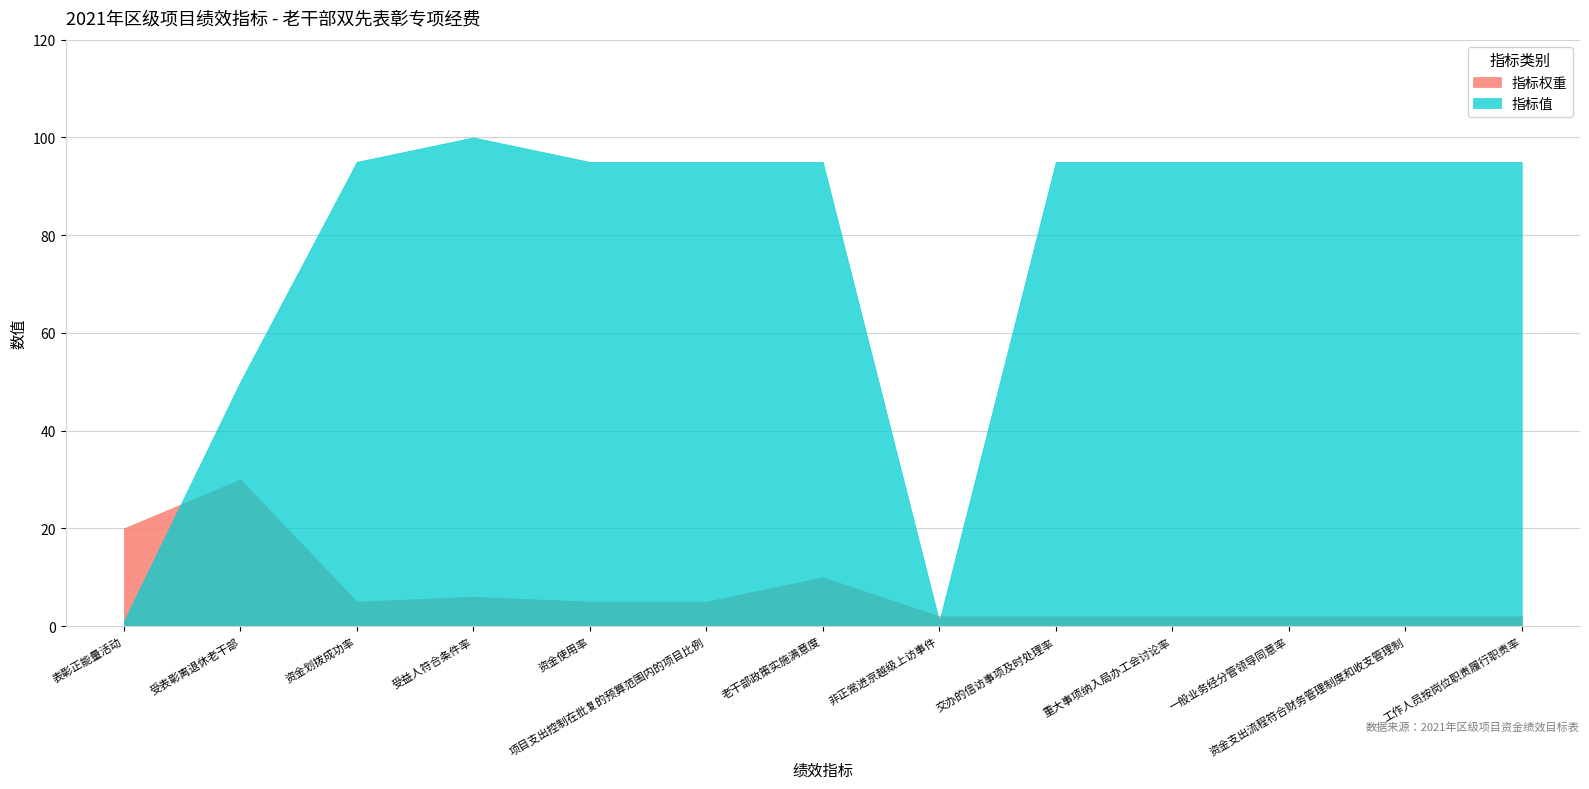

True or false: 指标权重 and 指标值 cross at least once.

True